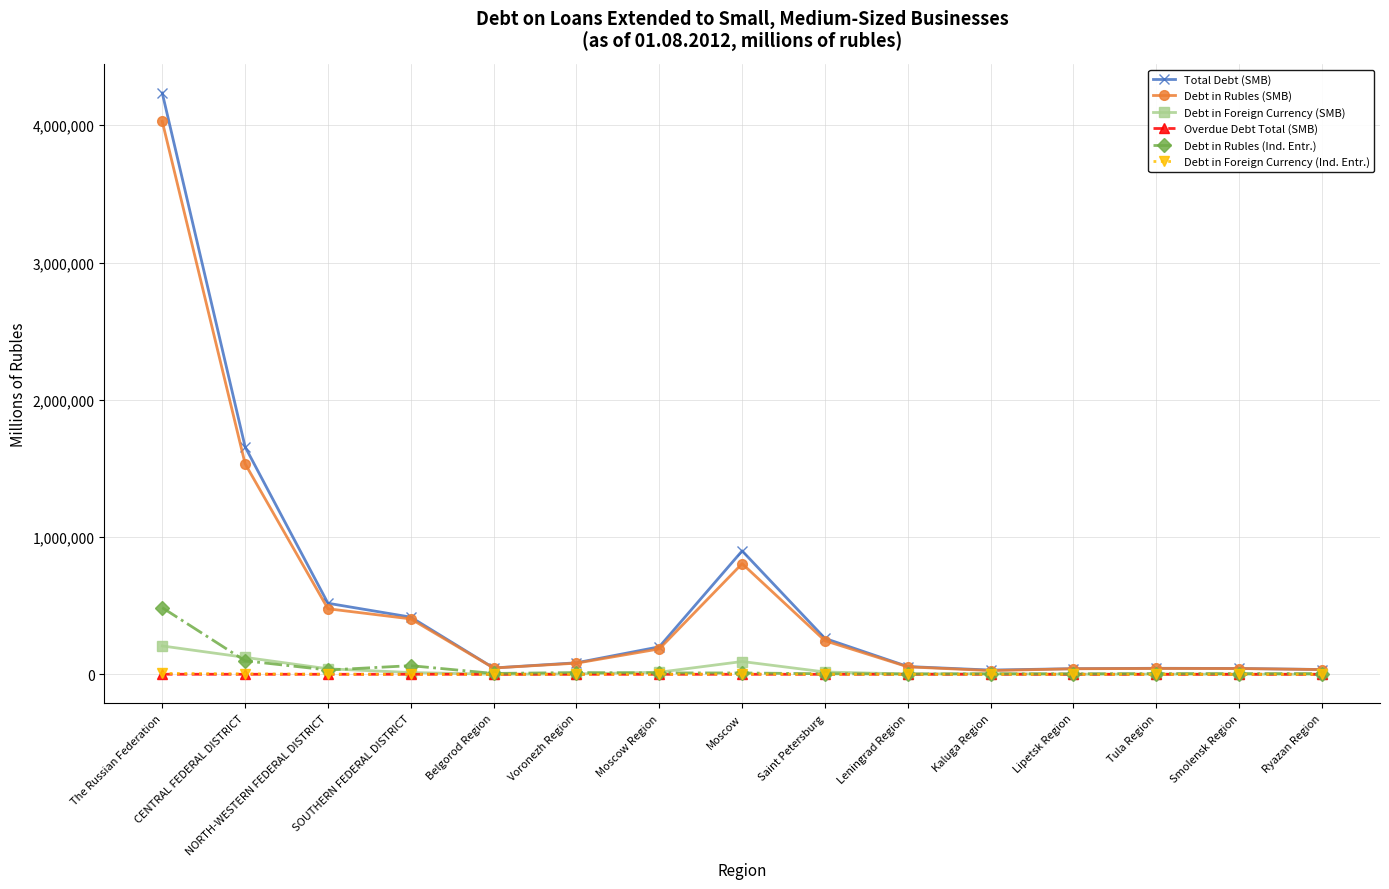

Is the value of Debt in Foreign Currency (Ind. Entr.) at The Russian Federation greater than the value of Debt in Rubles (SMB) at Voronezh Region?

No